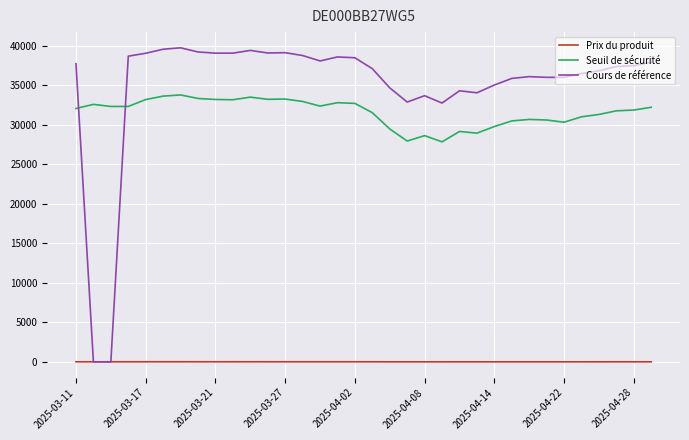

Which series has the largest total across all categories?

Cours de référence